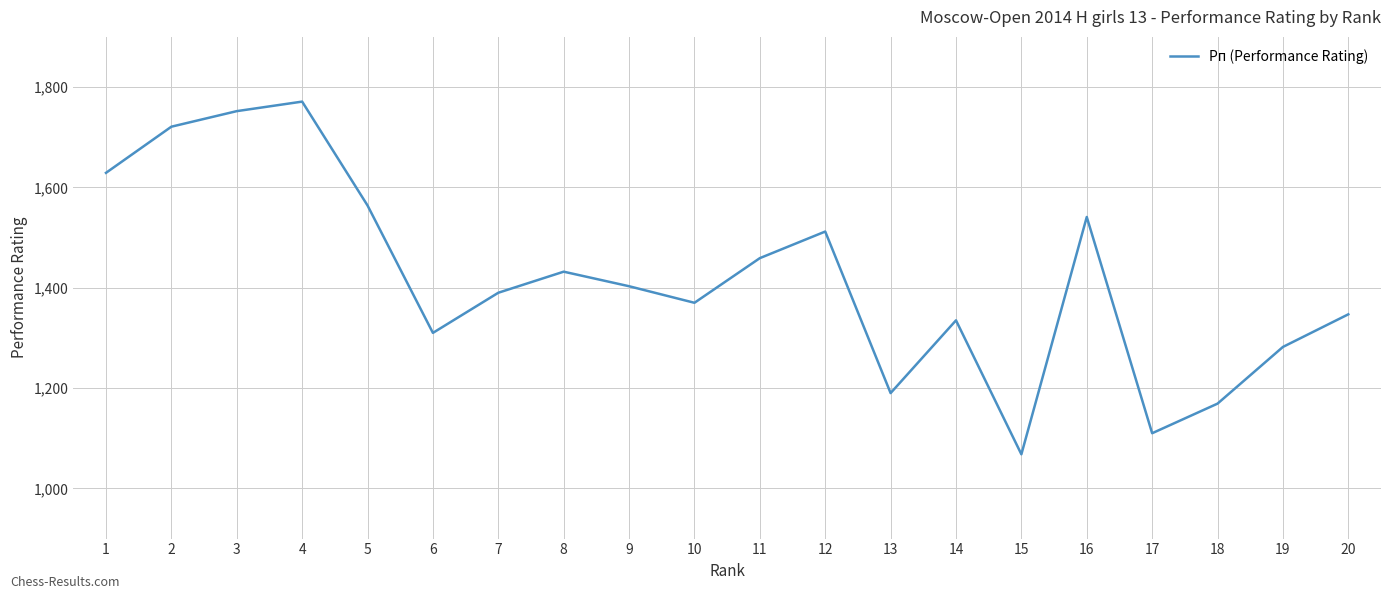

Which category has the lowest value across all series?

15